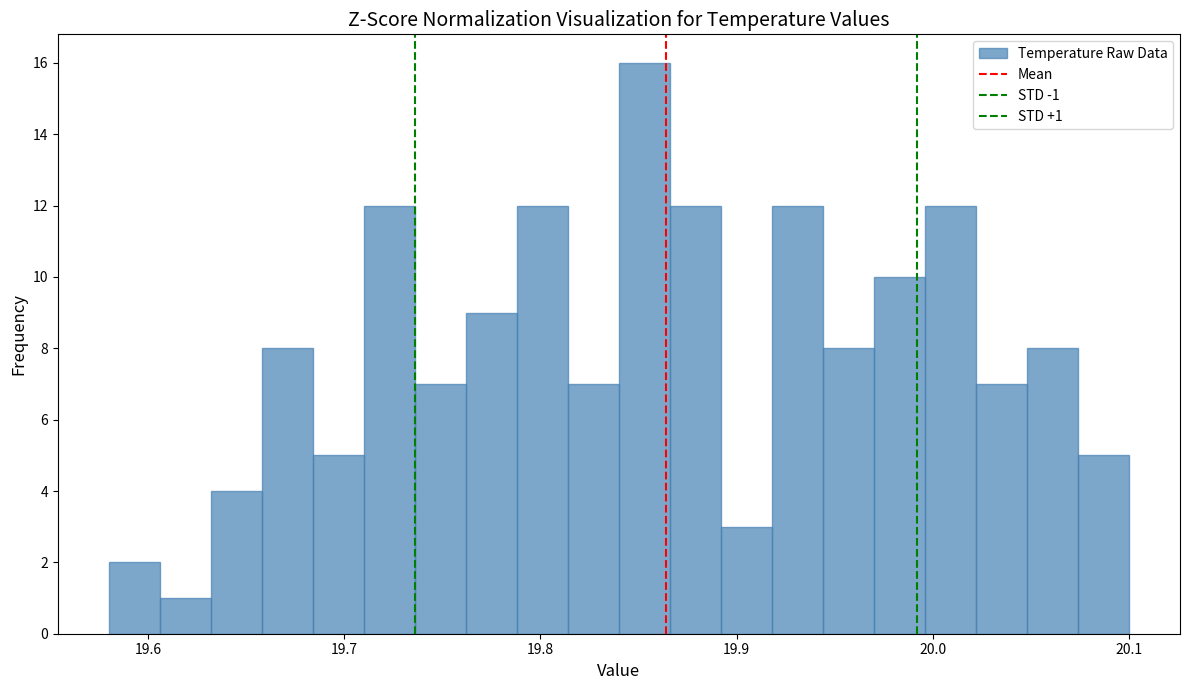

Read against the x-axis, roughly where is the centre of the tallest bar?

19.85